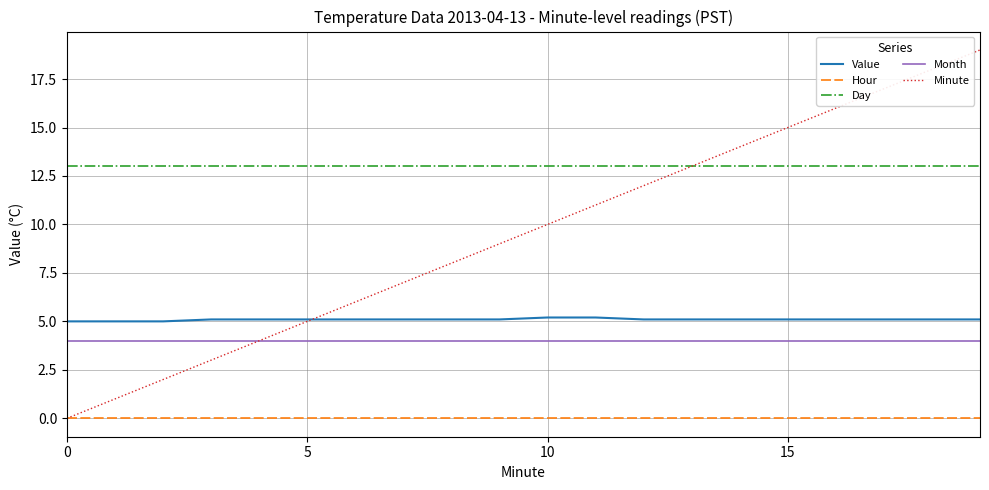

Reading left to right, extract all data points from this chart.

Value: 5.0	5.0	5.0	5.1	5.1	5.1	5.1	5.1	5.1	5.1	5.2	5.2	5.1	5.1	5.1	5.1	5.1	5.1	5.1	5.1
Hour: 0.0	0.0	0.0	0.0	0.0	0.0	0.0	0.0	0.0	0.0	0.0	0.0	0.0	0.0	0.0	0.0	0.0	0.0	0.0	0.0
Day: 13.0	13.0	13.0	13.0	13.0	13.0	13.0	13.0	13.0	13.0	13.0	13.0	13.0	13.0	13.0	13.0	13.0	13.0	13.0	13.0
Month: 4.0	4.0	4.0	4.0	4.0	4.0	4.0	4.0	4.0	4.0	4.0	4.0	4.0	4.0	4.0	4.0	4.0	4.0	4.0	4.0
Minute: 0.0	1.0	2.0	3.0	4.0	5.0	6.0	7.0	8.0	9.0	10.0	11.0	12.0	13.0	14.0	15.0	16.0	17.0	18.0	19.0